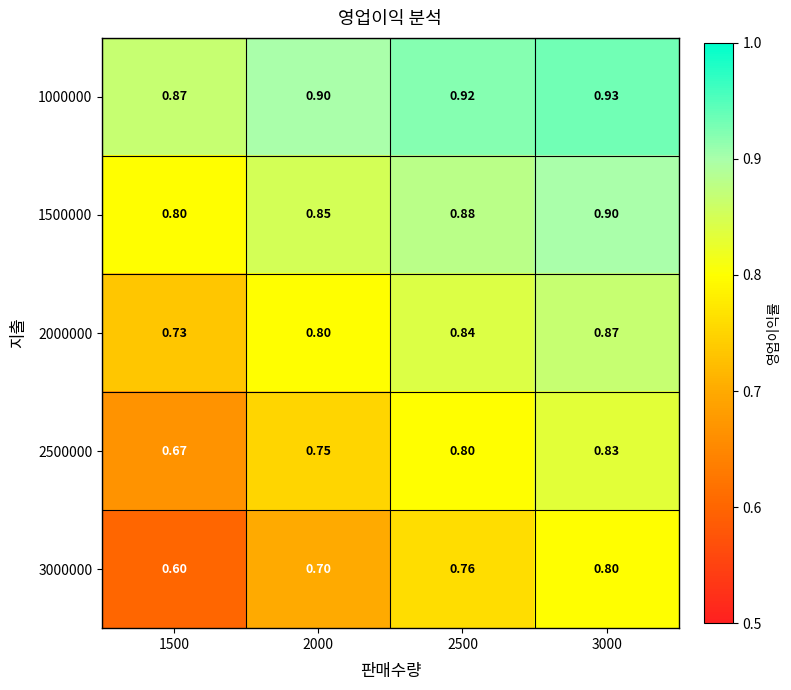

At which category is the sum across all series the highest?

3000